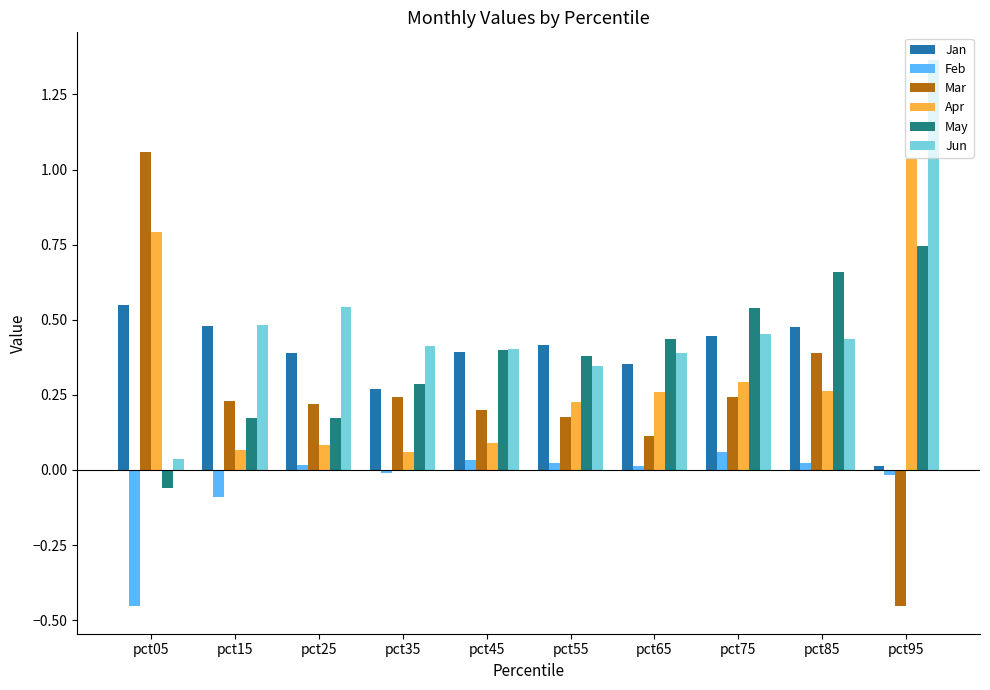

Which series has the largest range (max minus min)?

Mar